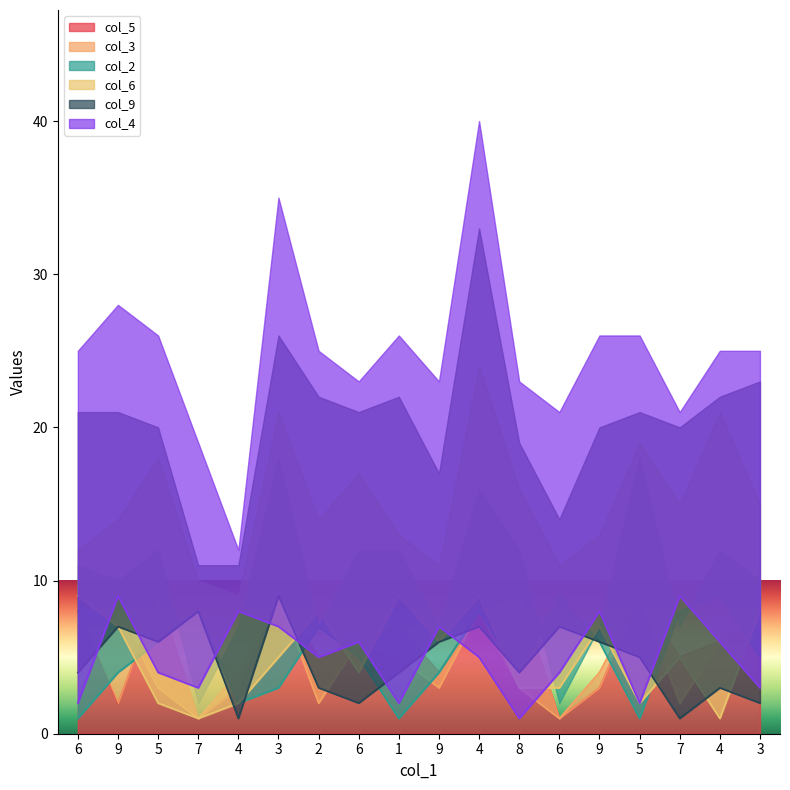

Where is col_6 nearest to the value 5?

3